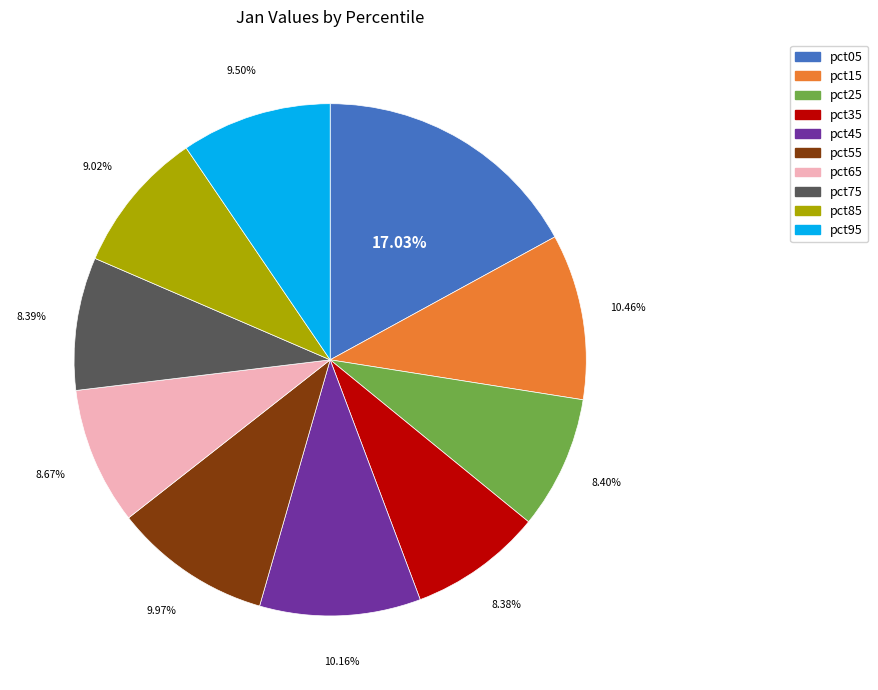

Count the number of slices in the pie.

10